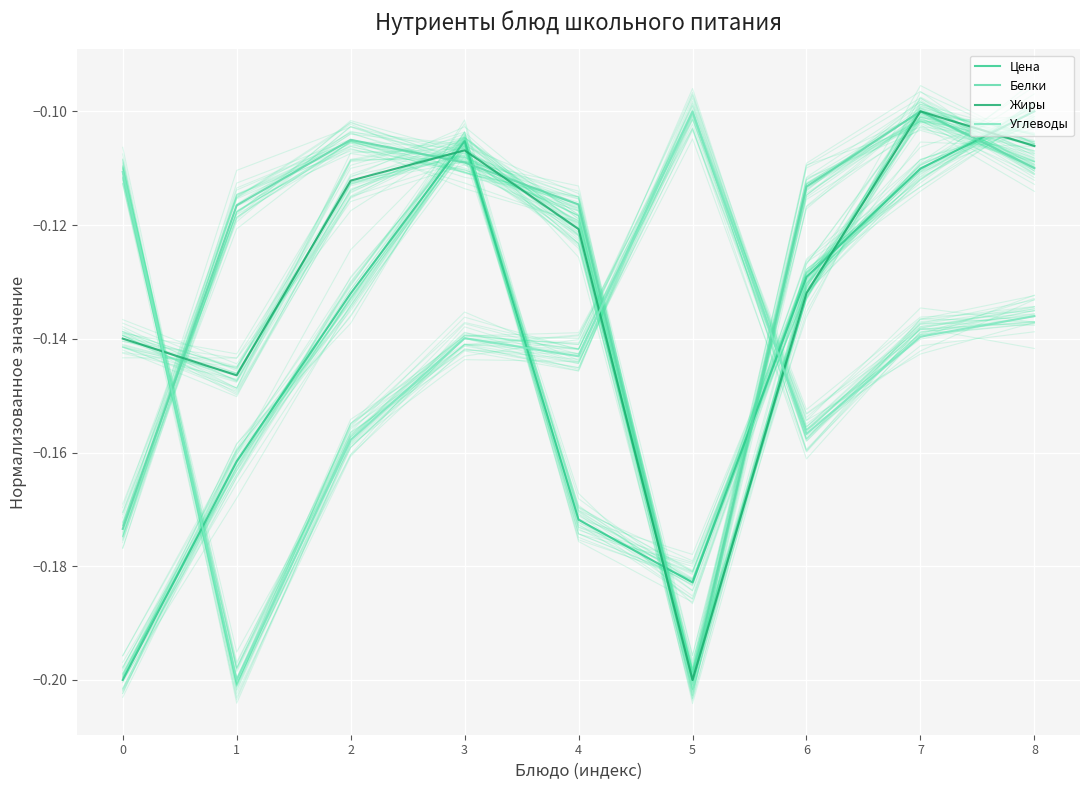

What is the total value across all series at 7?

-0.4